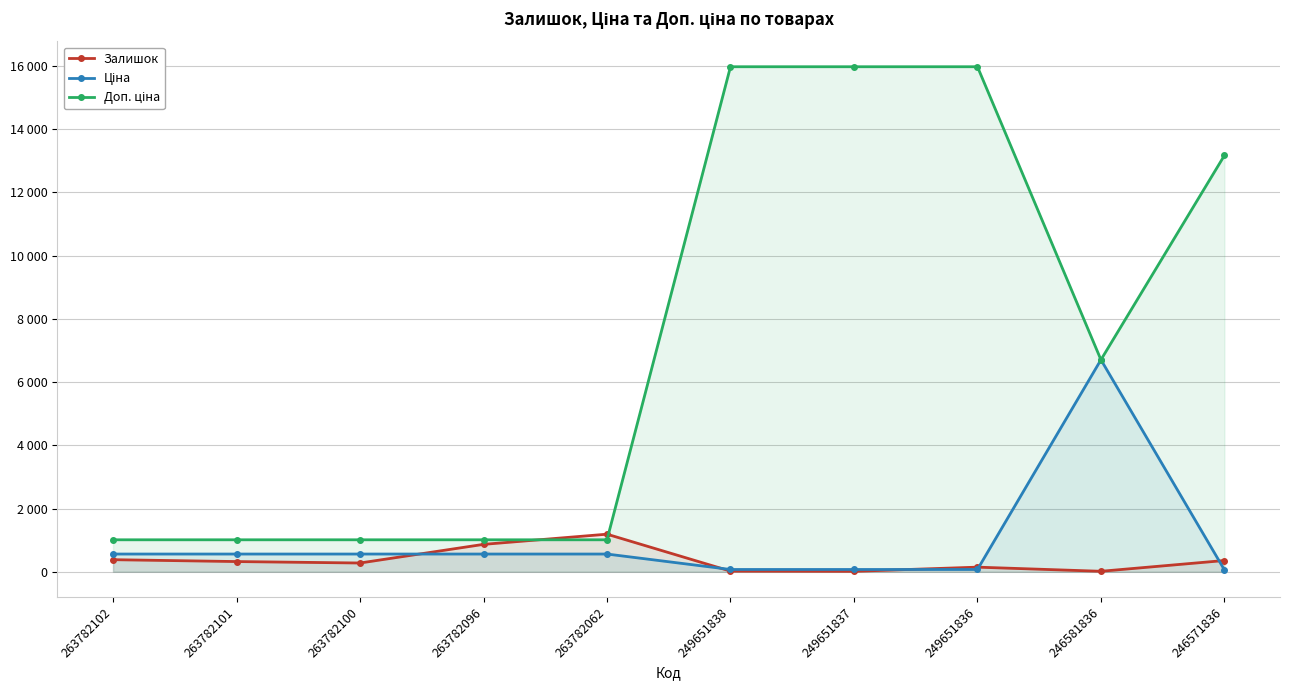

Which series has the largest total across all categories?

Доп. ціна